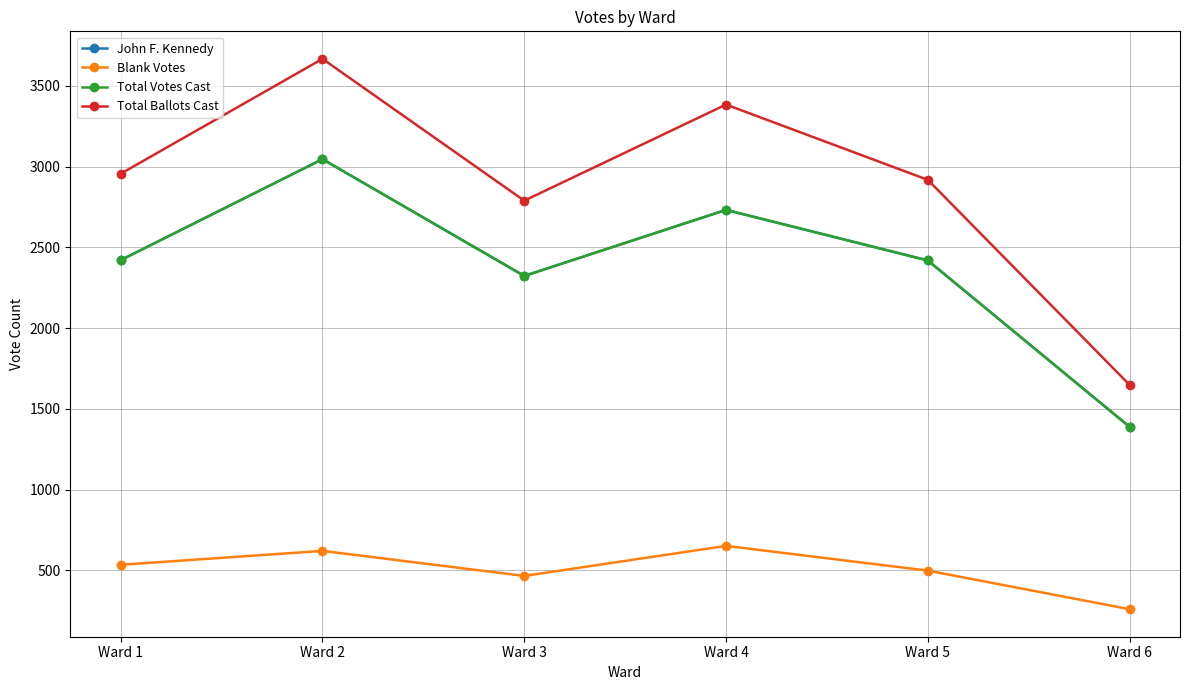

Does the chart have visible grid lines?

Yes